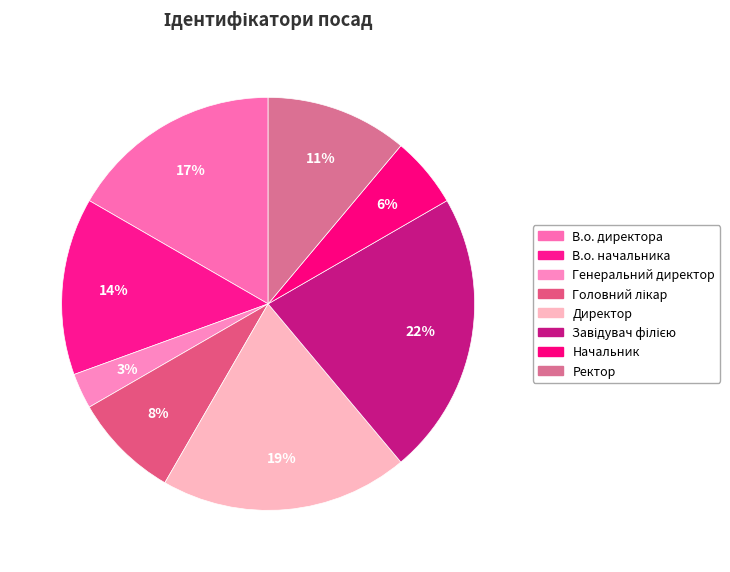

What is the total percentage of В.о. директора and Головний лікар?

25.0%